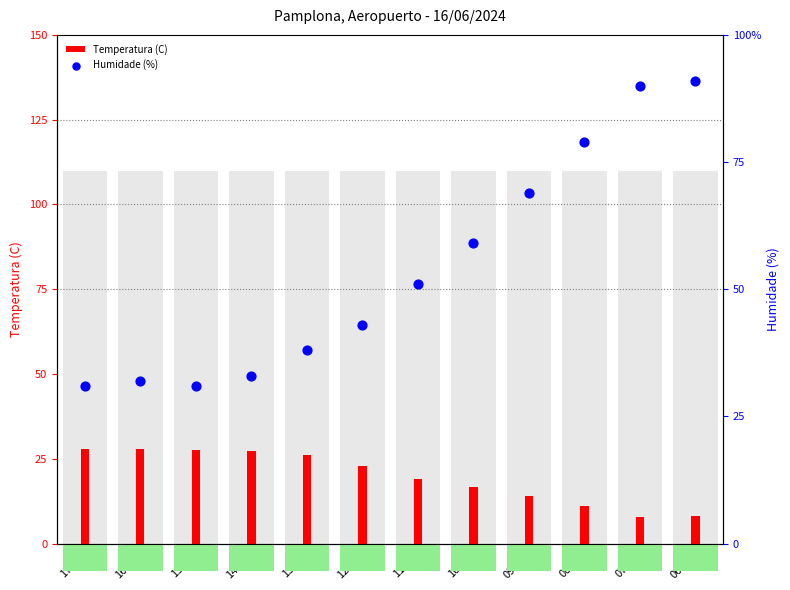

What are all the series names shown in the legend?

Temperatura (C), Humidade (%)